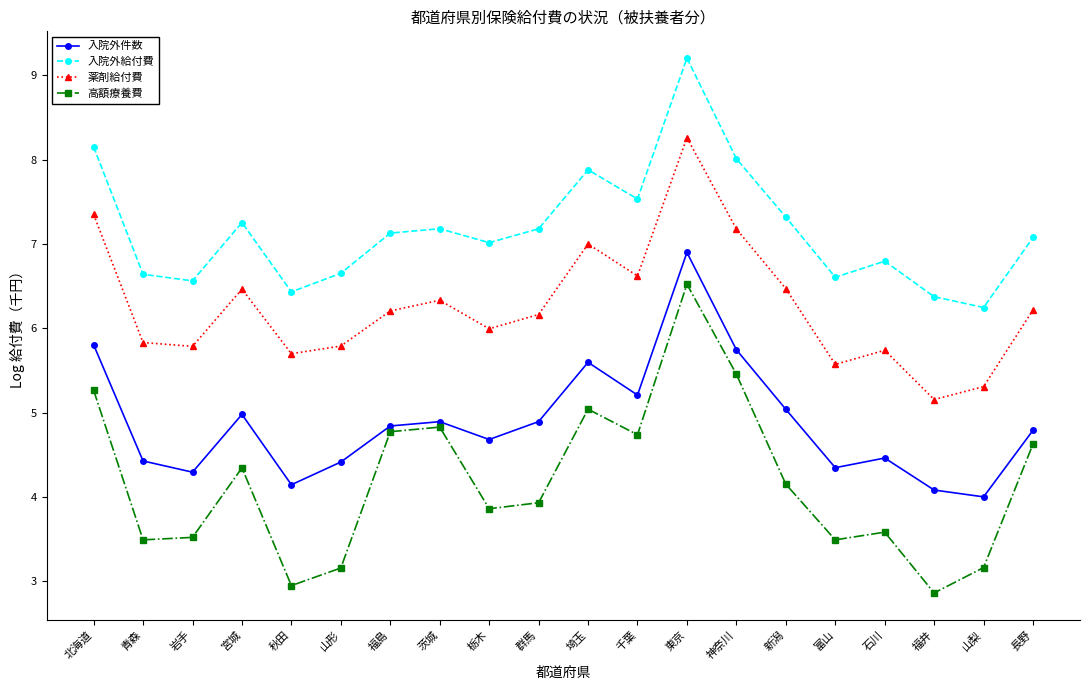

Between 埼玉 and 神奈川, which series saw the biggest shift?

高額療養費